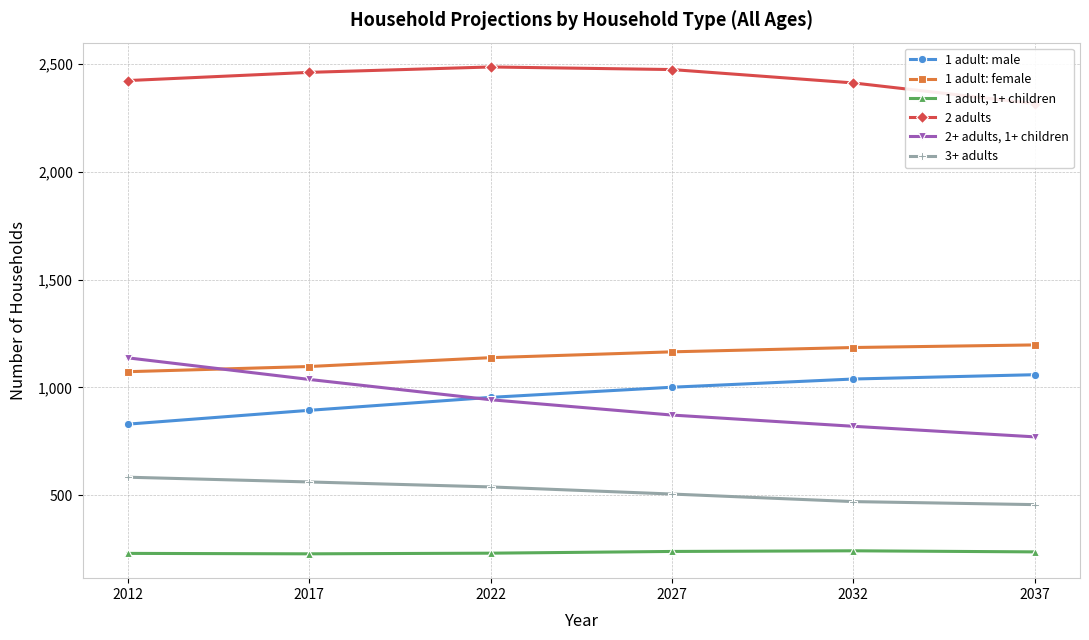

How many series are shown in this chart?

6